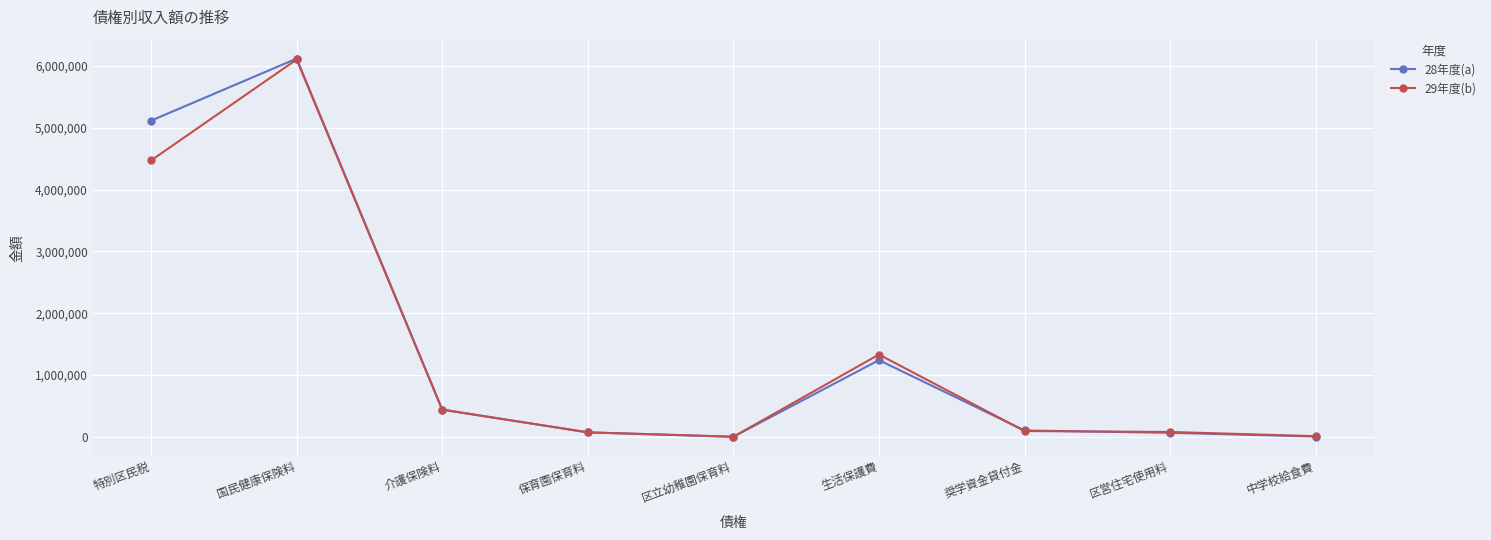

What are all the series names shown in the legend?

28年度(a), 29年度(b)